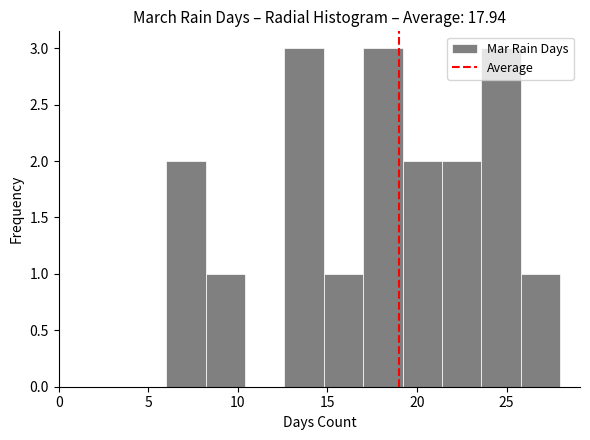

What is the height of the bar covering 25.8 to 28.0 on the x-axis? Neither the bar edges nor the heights are printed on the chart, so give them approximately, as read against the axes.

1